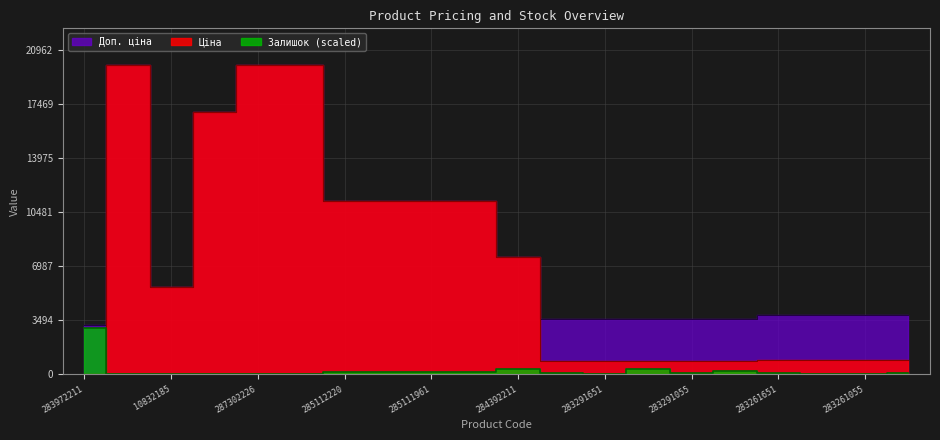

Rank the categories by Ціна value from highest to lowest.

287302223, 287302226, 287302224, 287292222, 285112220, 285112217, 285111961, 285111912, 284392211, 10832185, 283261651, 283261650, 283261055, 283261052, 283291856, 283291651, 283291650, 283291055, 283291052, 283972211